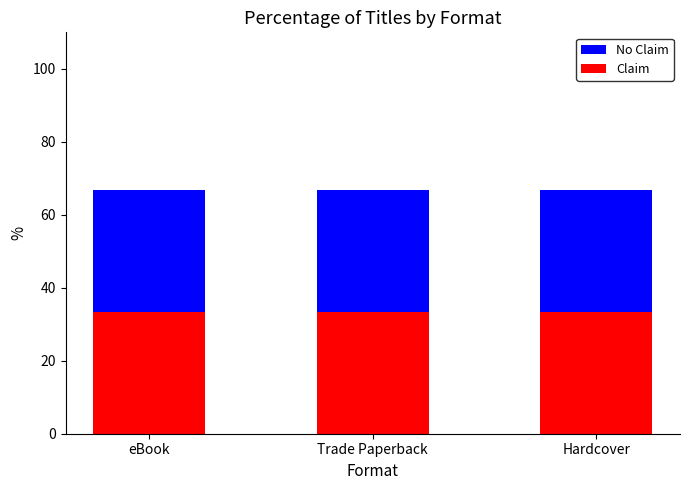

What is the minimum value for No Claim?

66.7